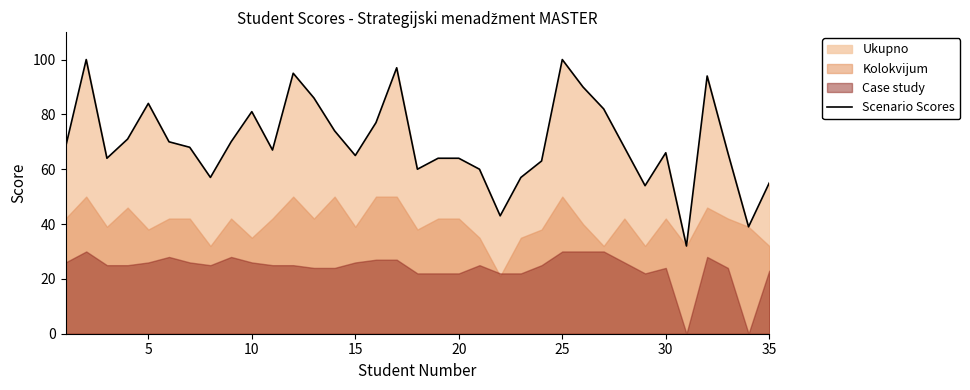

The Scenario Scores series shows 176 at 25. True or false?

False